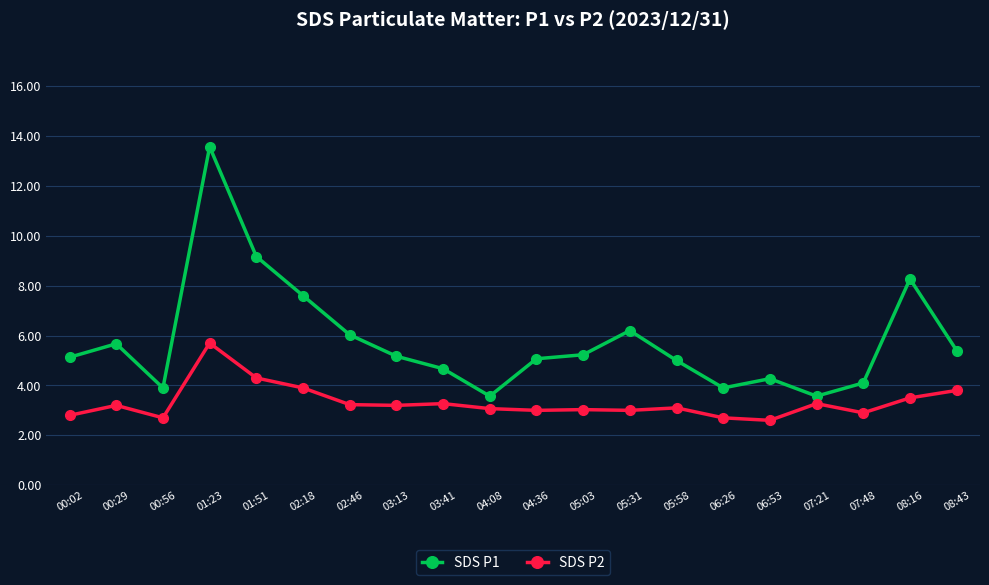

What is the sum of all SDS P1 values?

115.5